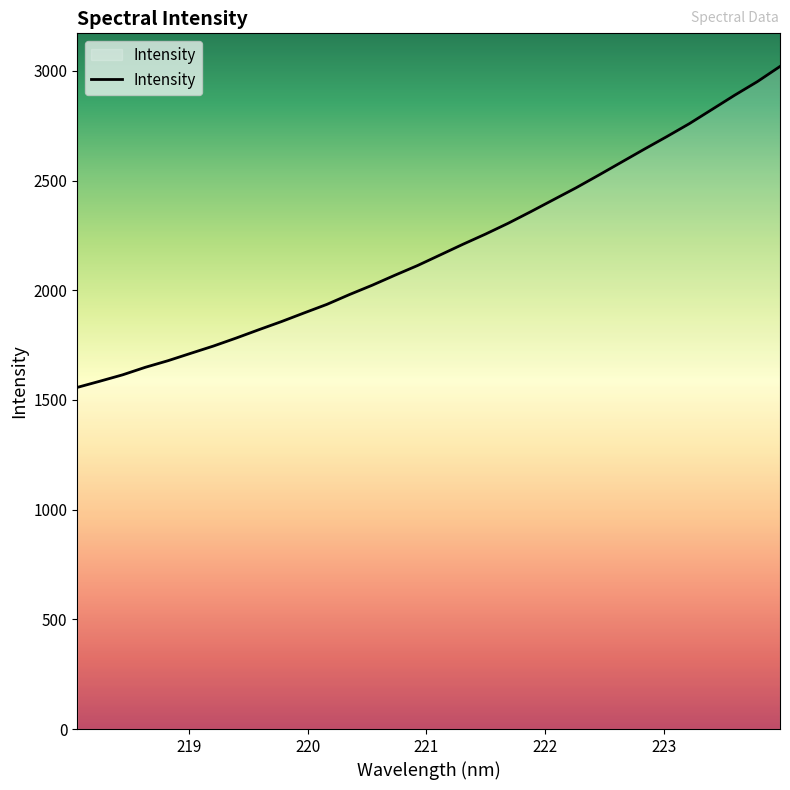

What is the smallest value displayed?

1557.1